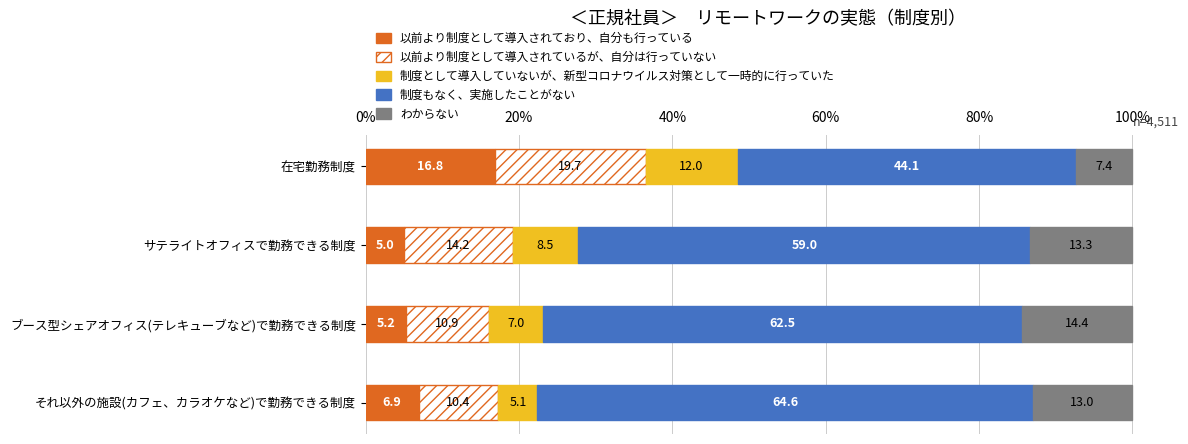

What value does the 以前より制度として導入されており、自分も行っている series have at 在宅勤務制度?

16.8